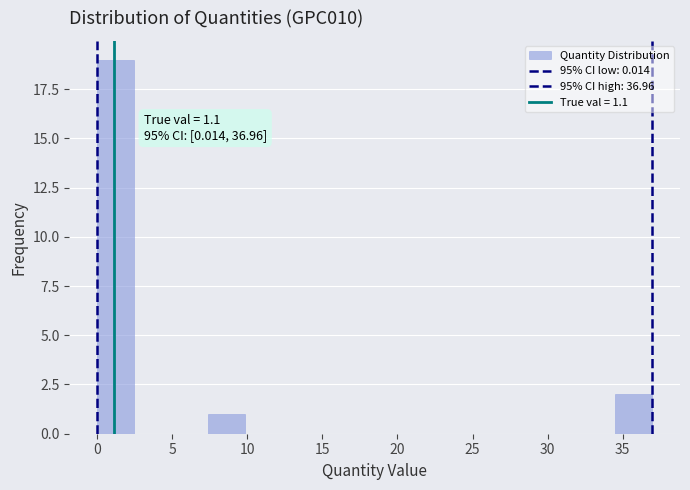

Over which range of the x-axis is the bar tallest?

0.0 to 2.5